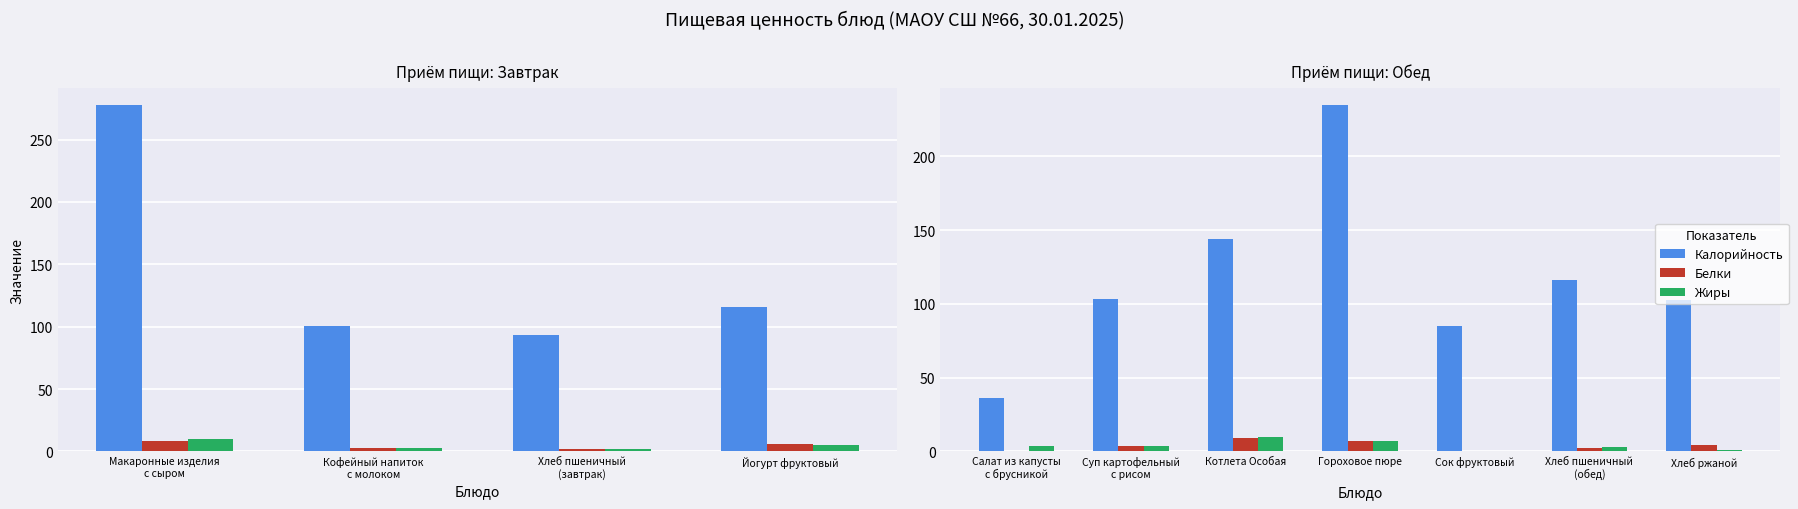

What is the total value across all series at Суп картофельный с рисом?

110.7